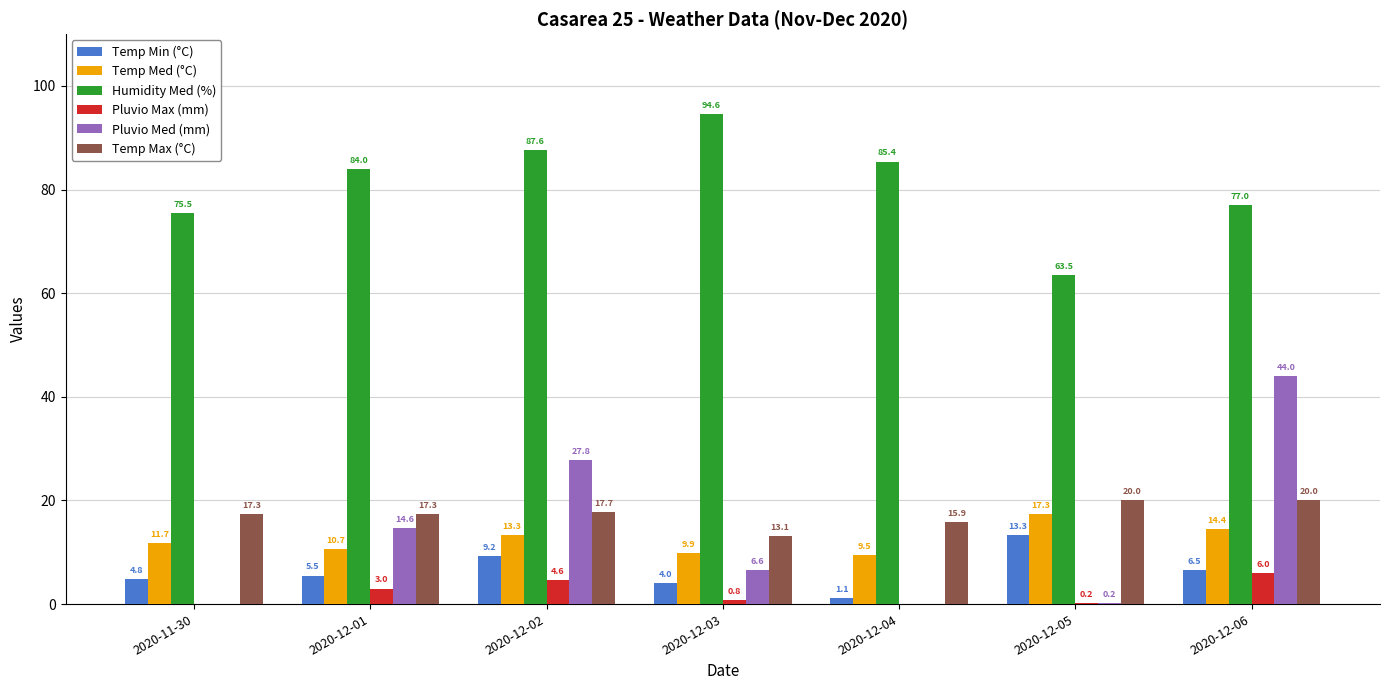

Which series changed the most between 2020-11-30 and 2020-12-01?

Pluvio Med (mm)